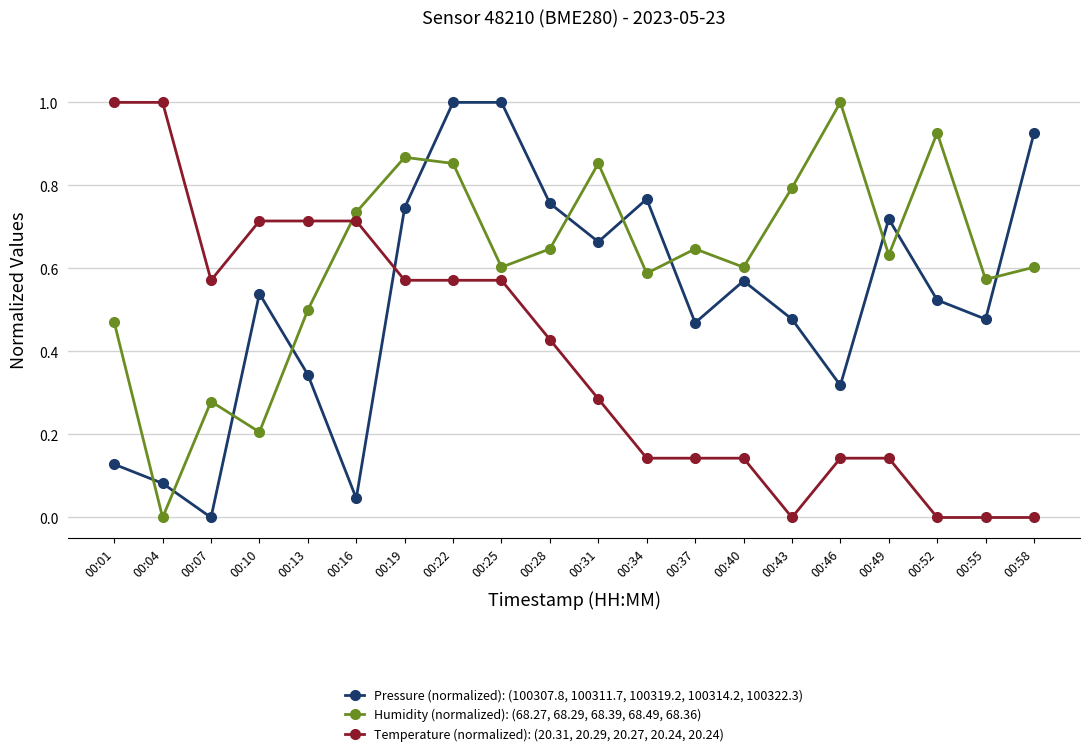

Which series changed the most between 00:07 and 00:34?

Pressure (normalized): (100307.8, 100311.7, 100319.2, 100314.2, 100322.3)